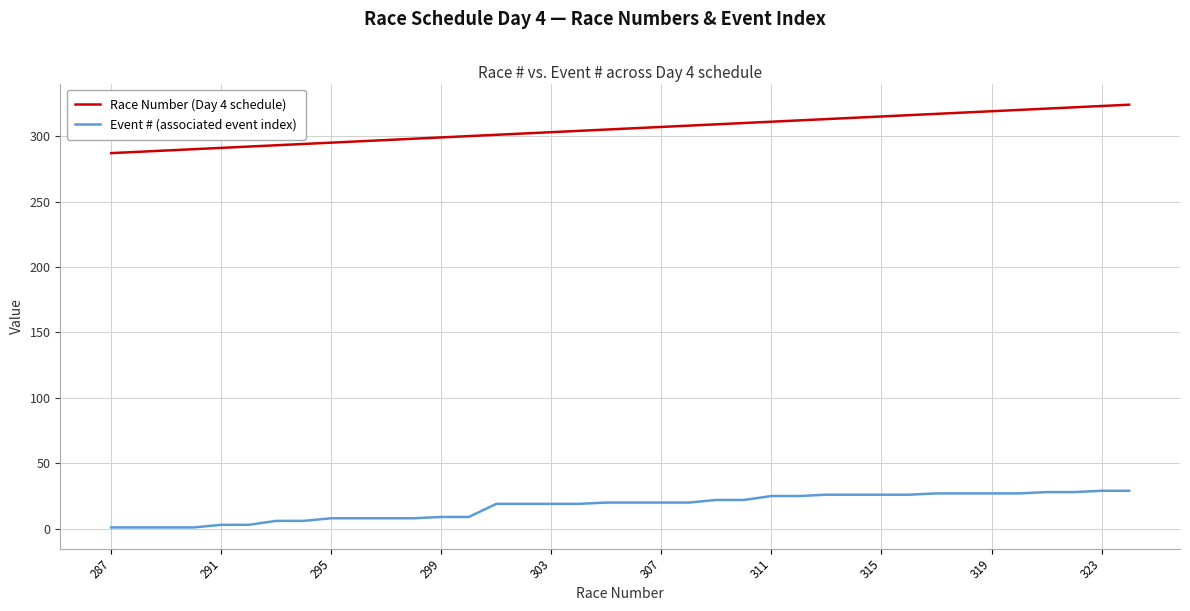

Which series has the widest spread of values?

Race Number (Day 4 schedule)